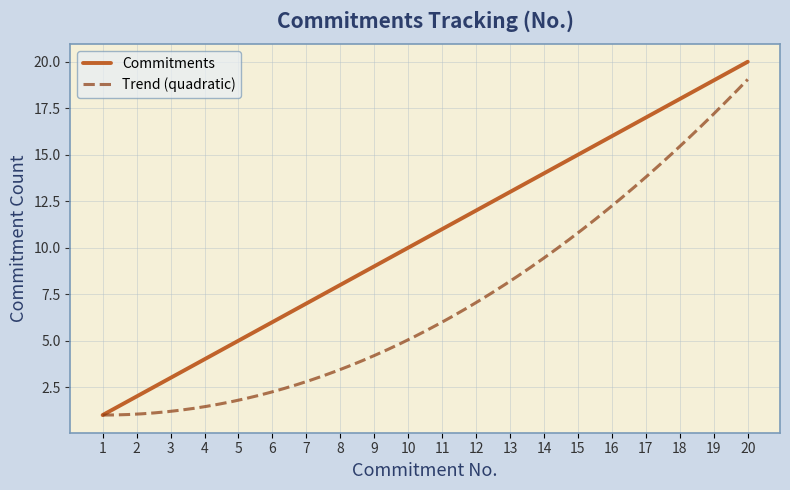

Rank the categories by Commitments value from lowest to highest.

1, 2, 3, 4, 5, 6, 7, 8, 9, 10, 11, 12, 13, 14, 15, 16, 17, 18, 19, 20